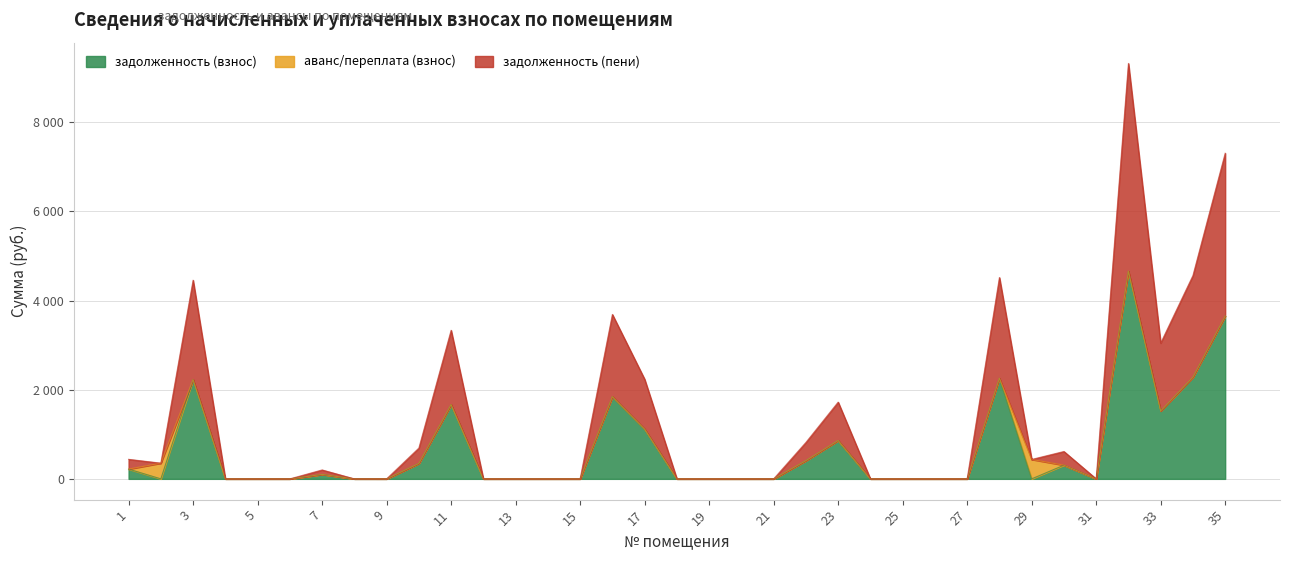

Does the chart have visible grid lines?

Yes